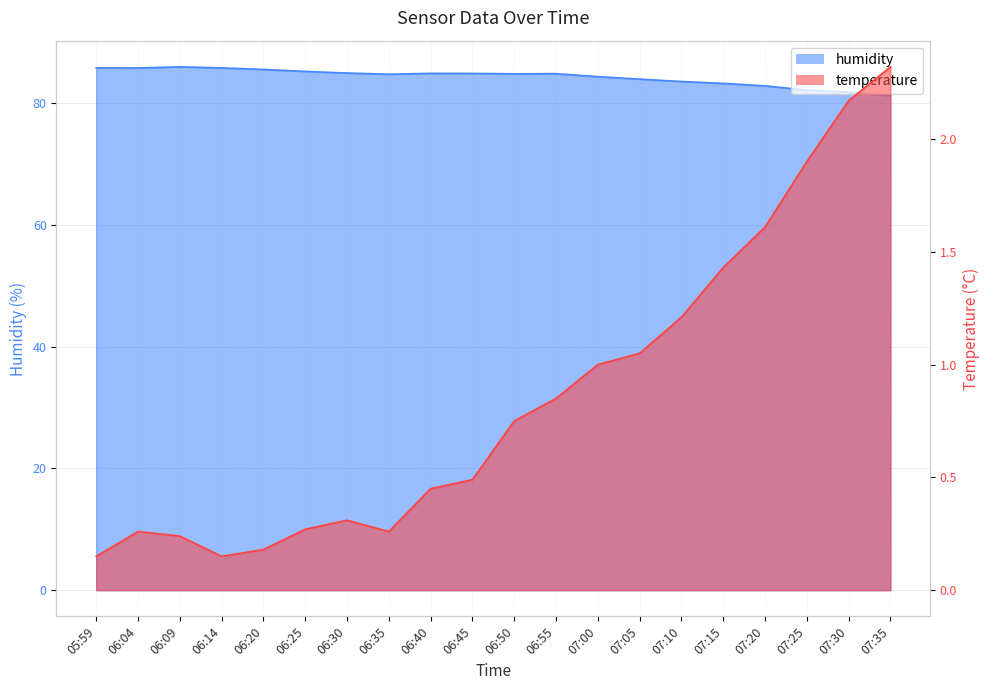

The humidity series shows 82.8 at 07:20. True or false?

True